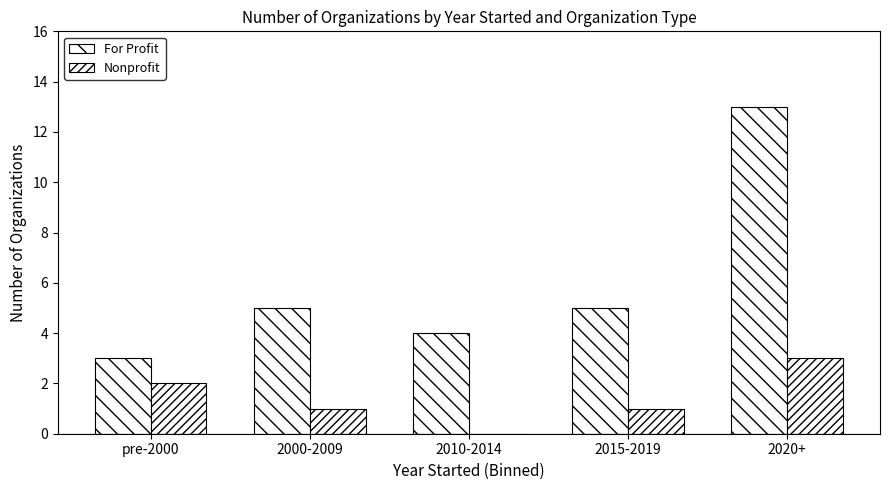

What is the approximate value of Nonprofit at 2015-2019?

1